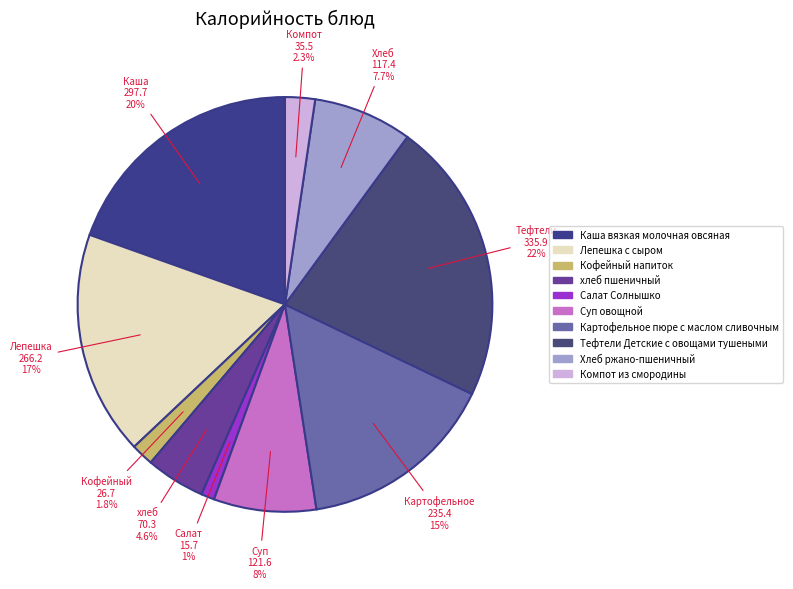

Count the number of slices in the pie.

10